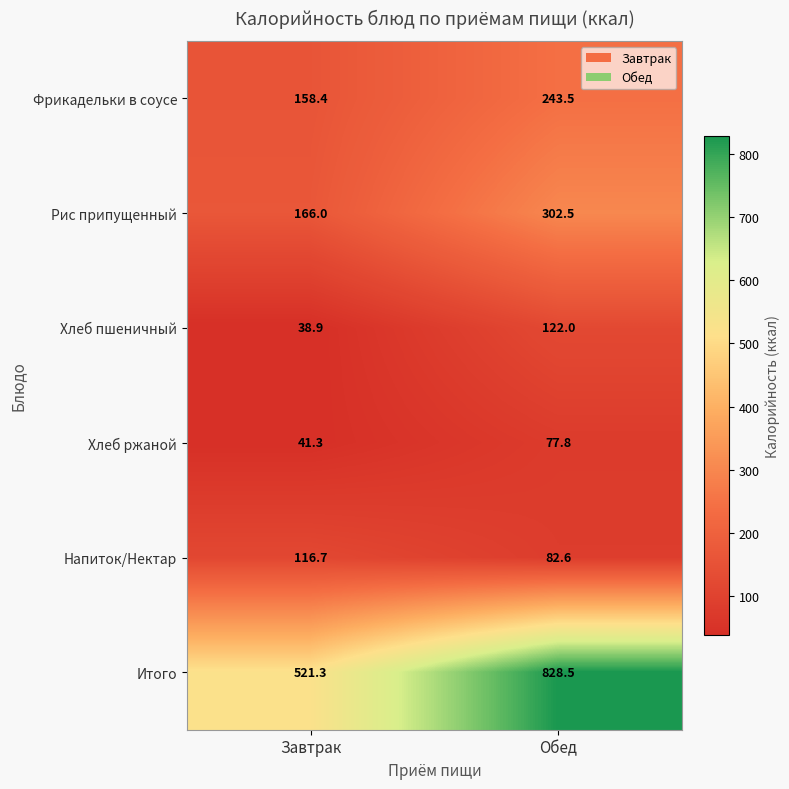

Reading left to right, extract all data points from this chart.

Фрикадельки в соусе: Завтрак=158.4	Обед=243.5
Рис припущенный: Завтрак=166.0	Обед=302.5
Хлеб пшеничный: Завтрак=38.9	Обед=122.0
Хлеб ржаной: Завтрак=41.3	Обед=77.8
Напиток/Нектар: Завтрак=116.7	Обед=82.6
Итого: Завтрак=521.3	Обед=828.5